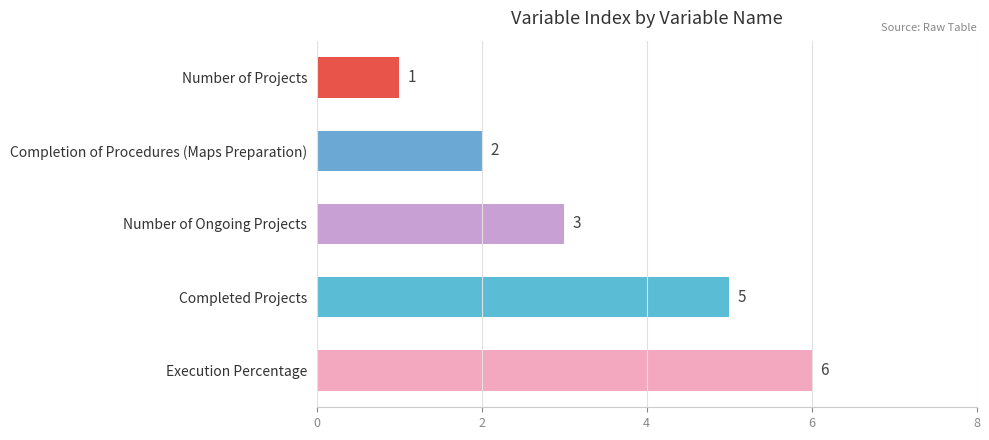

True or false: the data shows 6 at Execution Percentage.

True